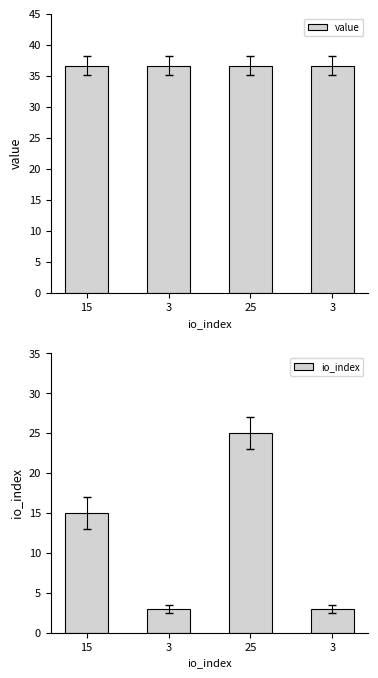

At how many categories does at least one series exceed 25?

4